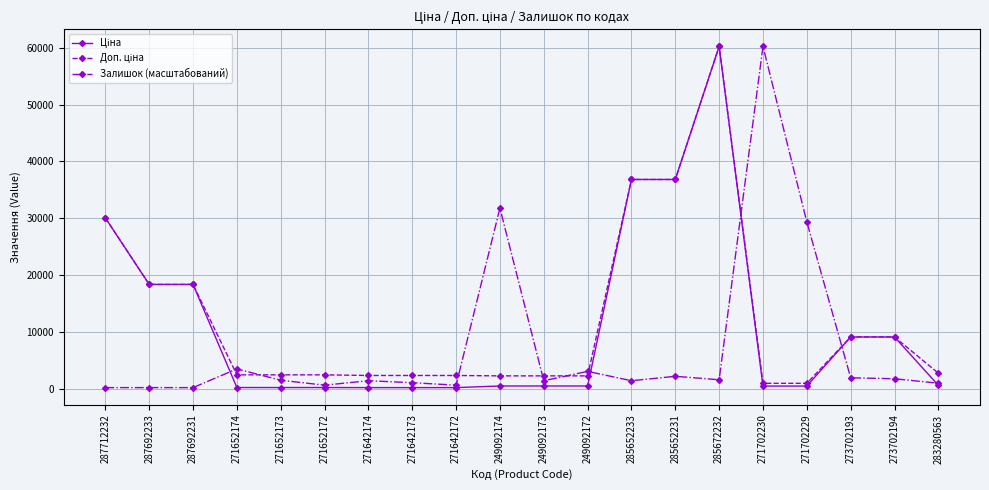

What is the label of the 20th point from the right?

287712232